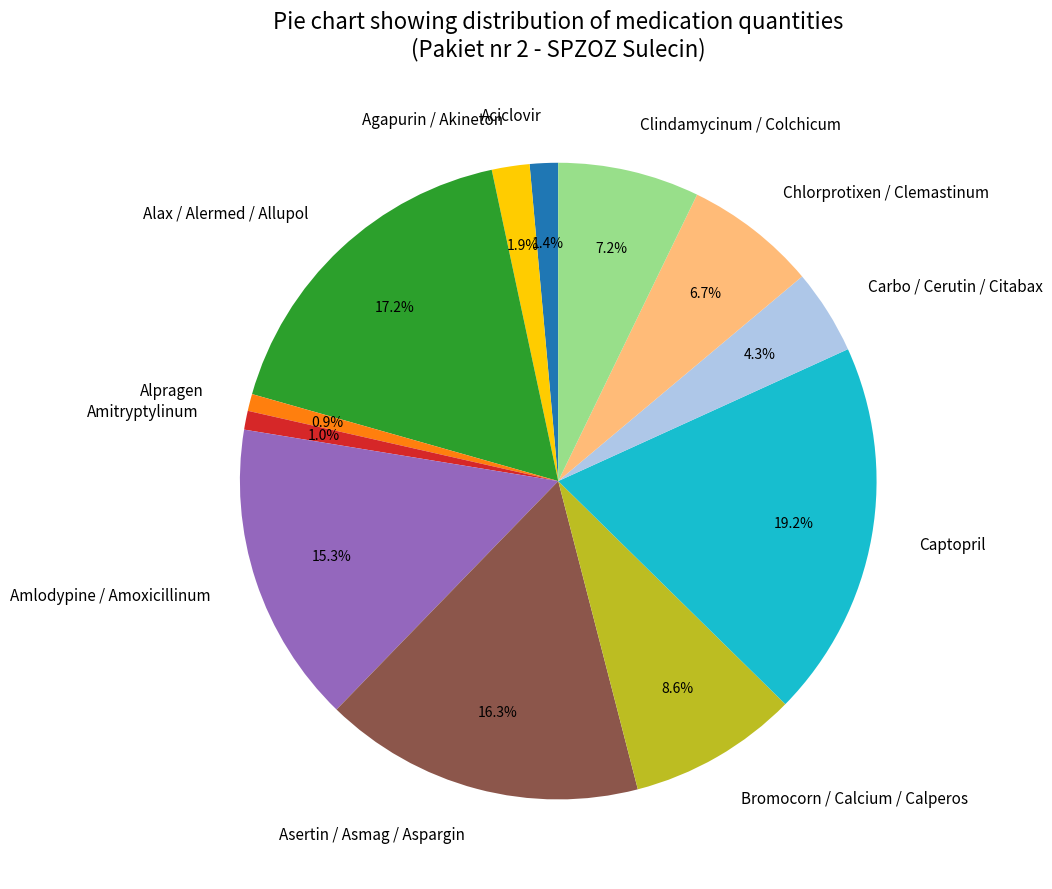

To the nearest percent, what is the difference between the Bromocorn / Calcium / Calperos and Alpragen slice percentages?

8%